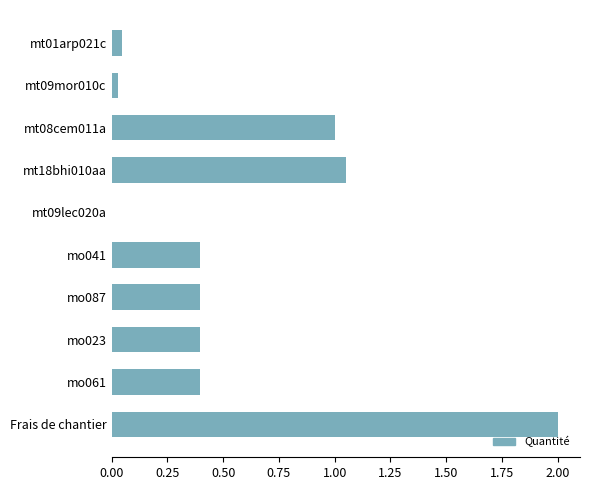

True or false: the data shows 0.0 at mt09lec020a.

True